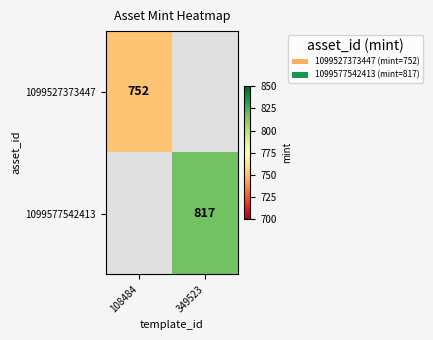

How many categories are shown in the chart?

2